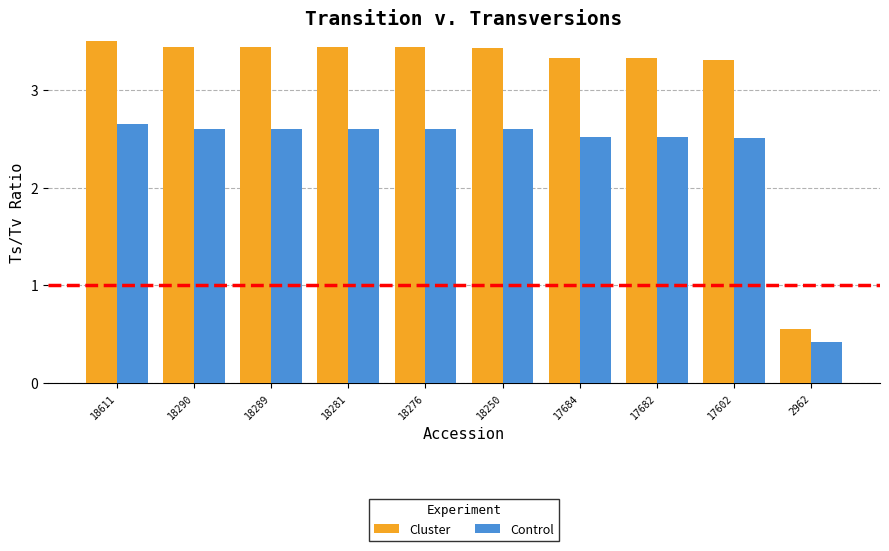

The value of Control at 18276 is 3.9. True or false?

False